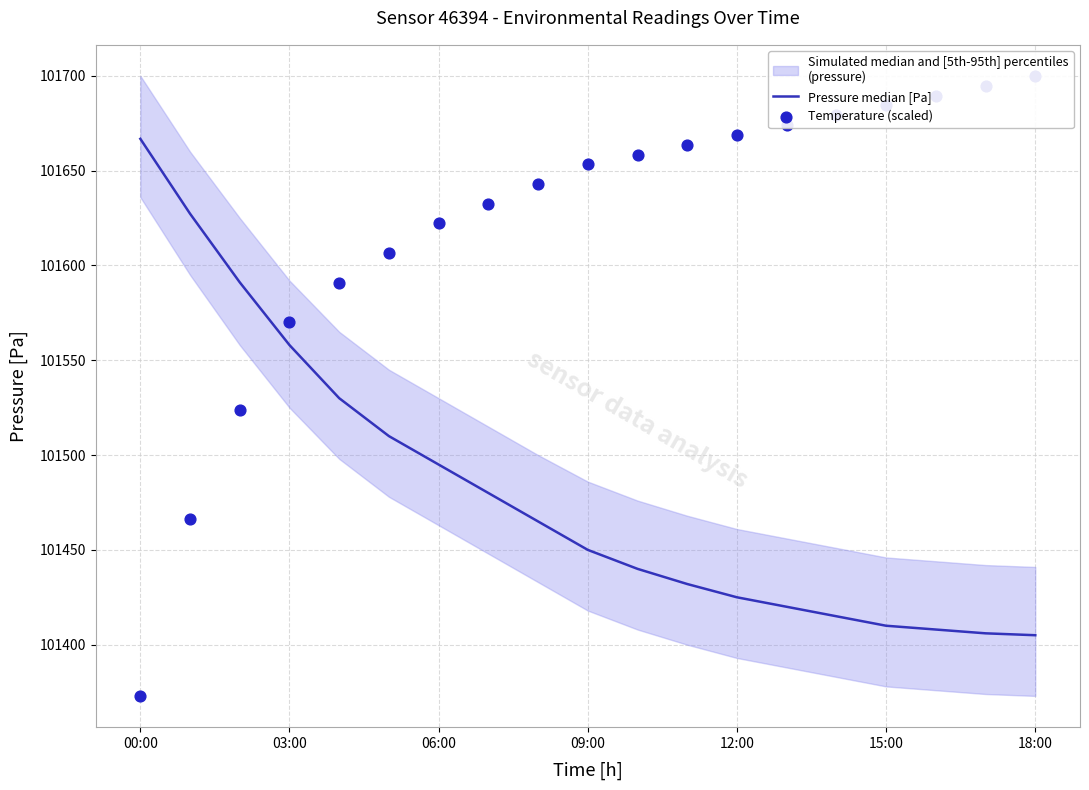

At how many categories does at least one series exceed 101487?

19